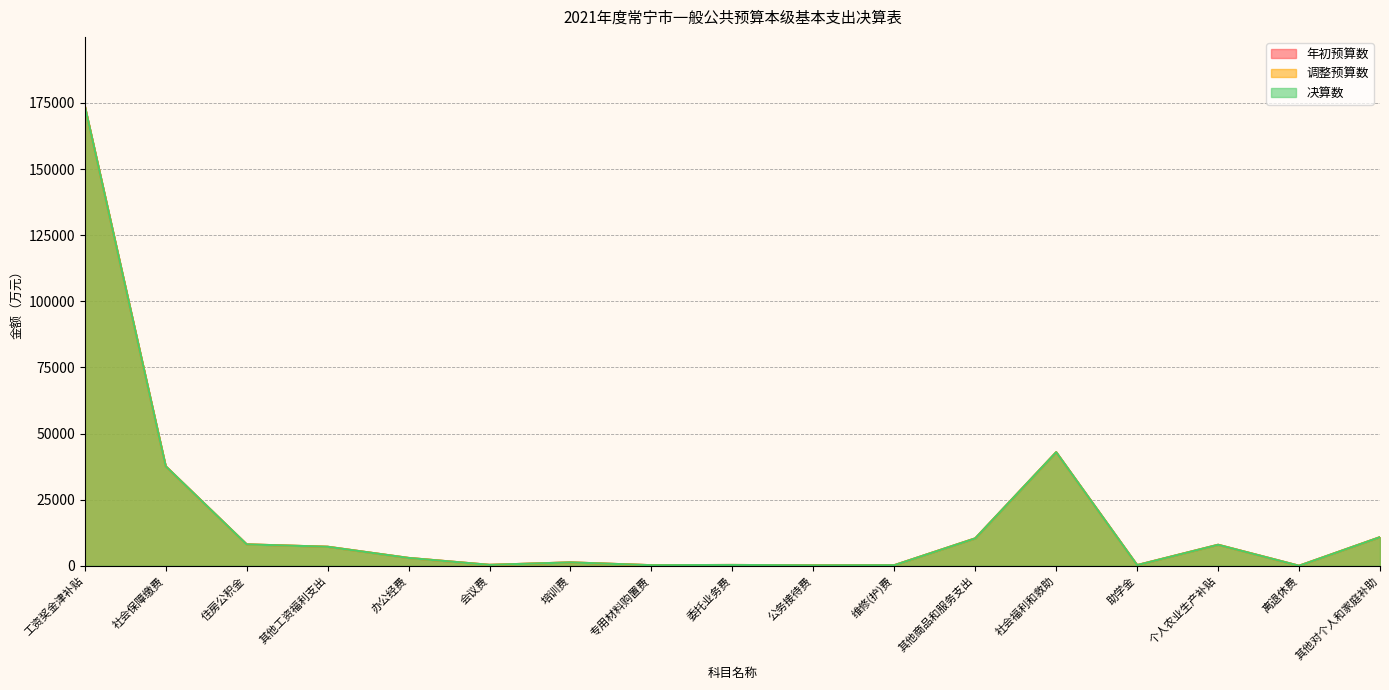

True or false: 年初预算数 has a value of 1745 at 培训费.

False